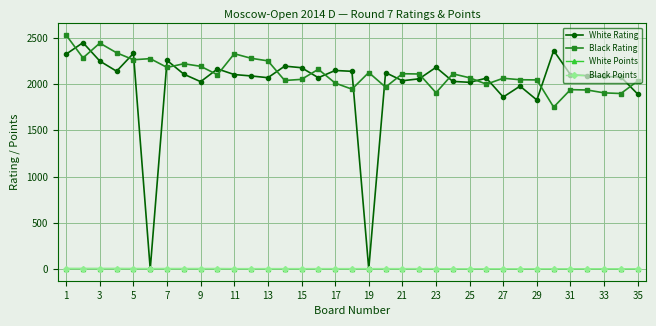

Which series has the largest range (max minus min)?

White Rating